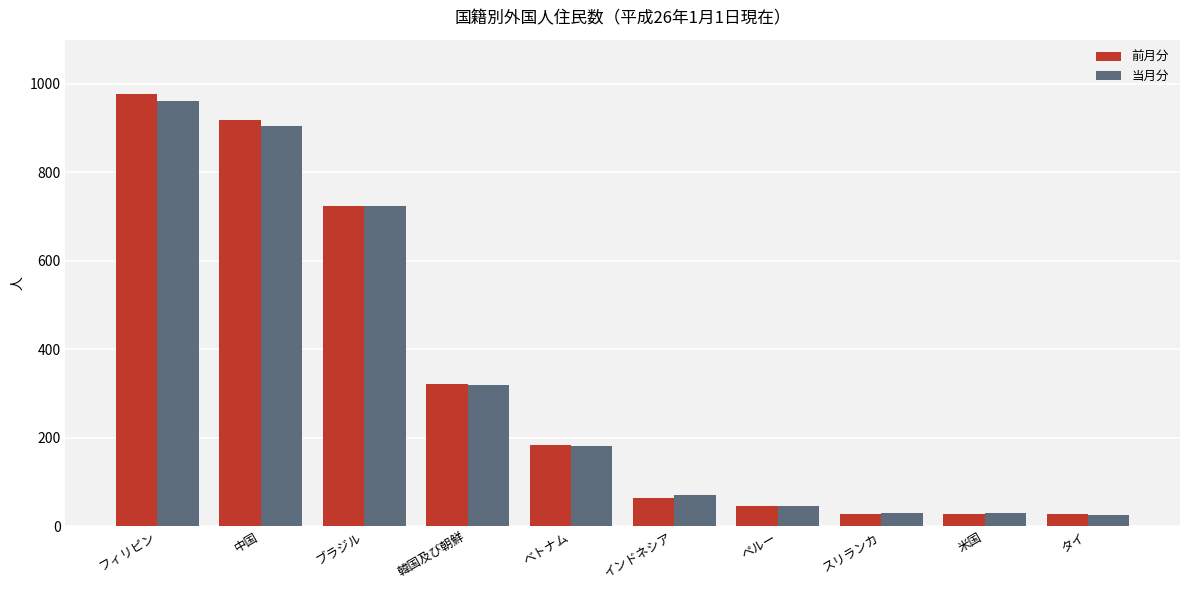

How many values in the 前月分 series are below 183?

5